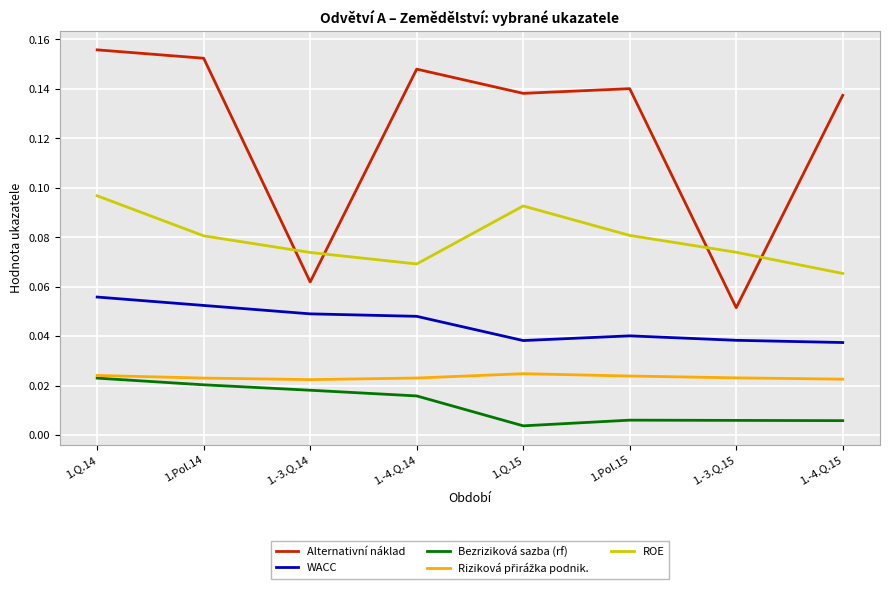

At which category does the chart reach its peak across all series?

1.Q.14